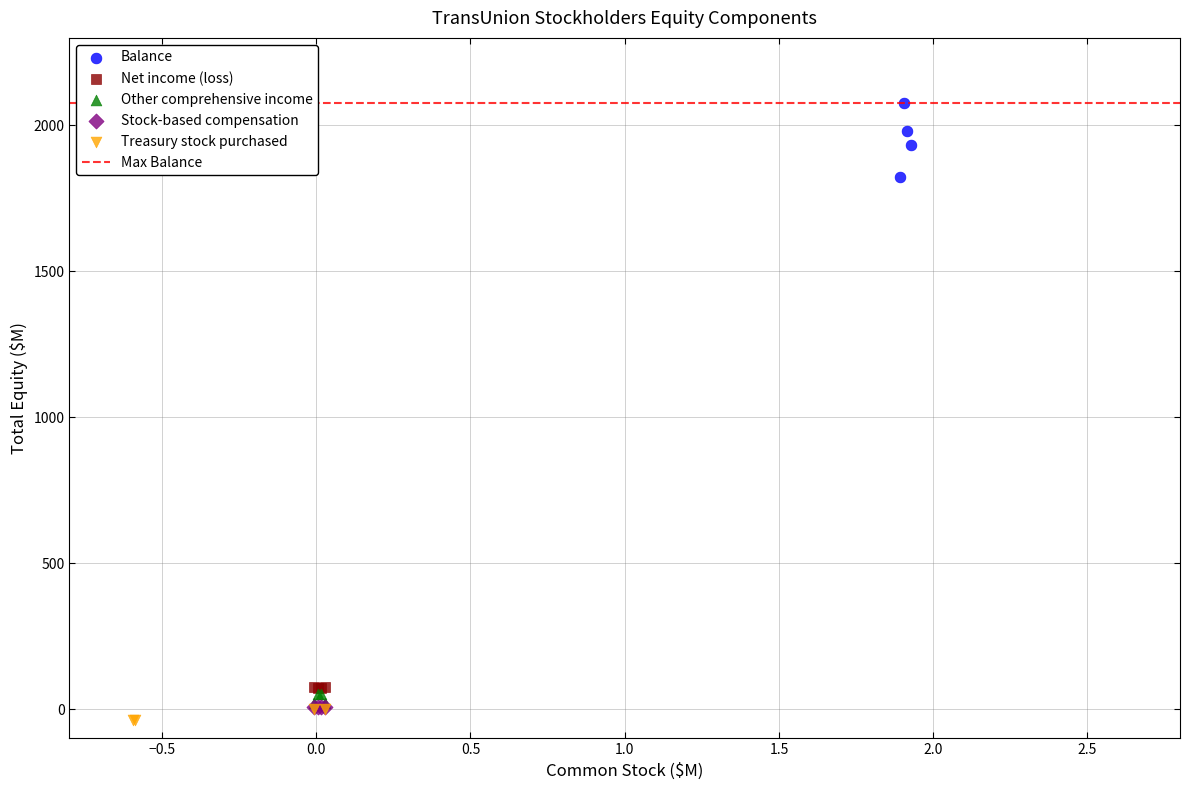

Which series has the widest spread of Y values?

Balance